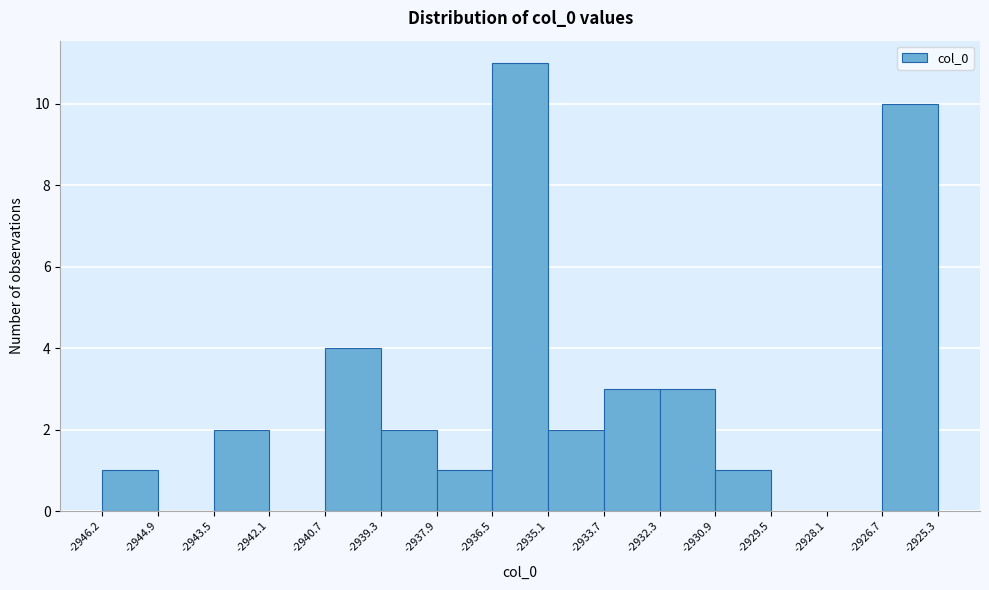

Which range on the x-axis has the tallest bar?

-2936.5 to -2935.1